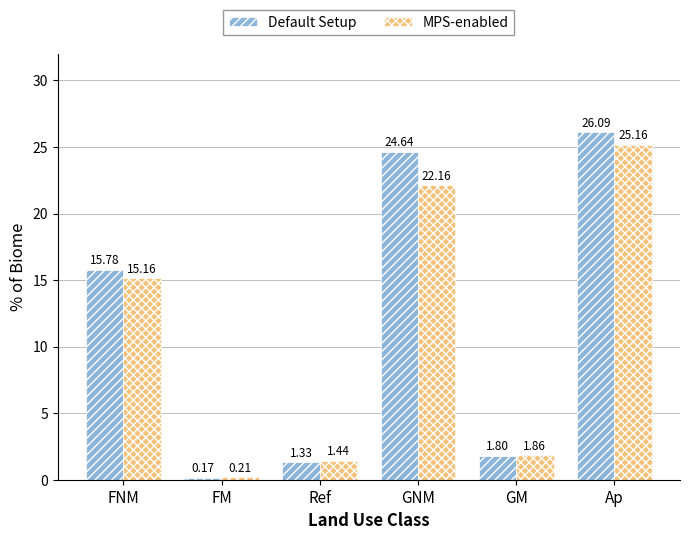

Which series has the largest total across all categories?

Default Setup